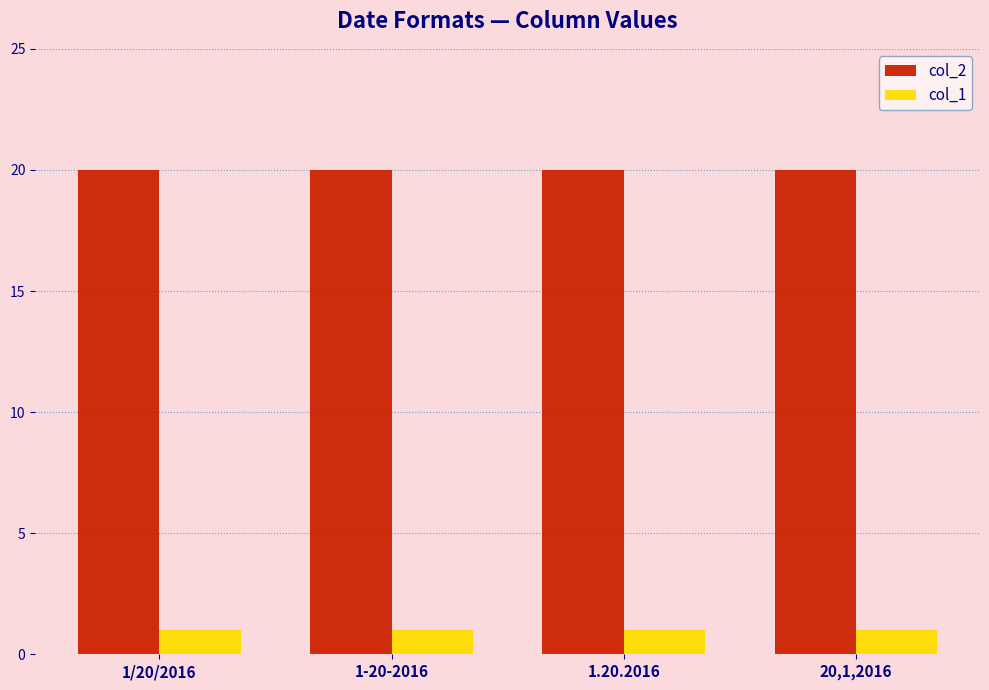

The col_1 series shows 1 at 1.20.2016. True or false?

True